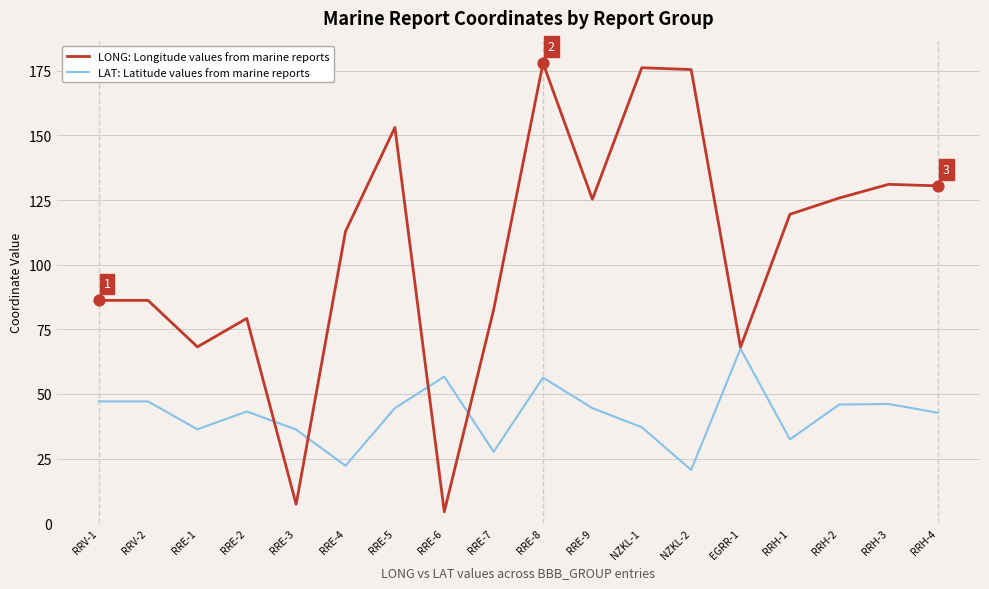

At which category is the sum across all series the highest?

RRE-8